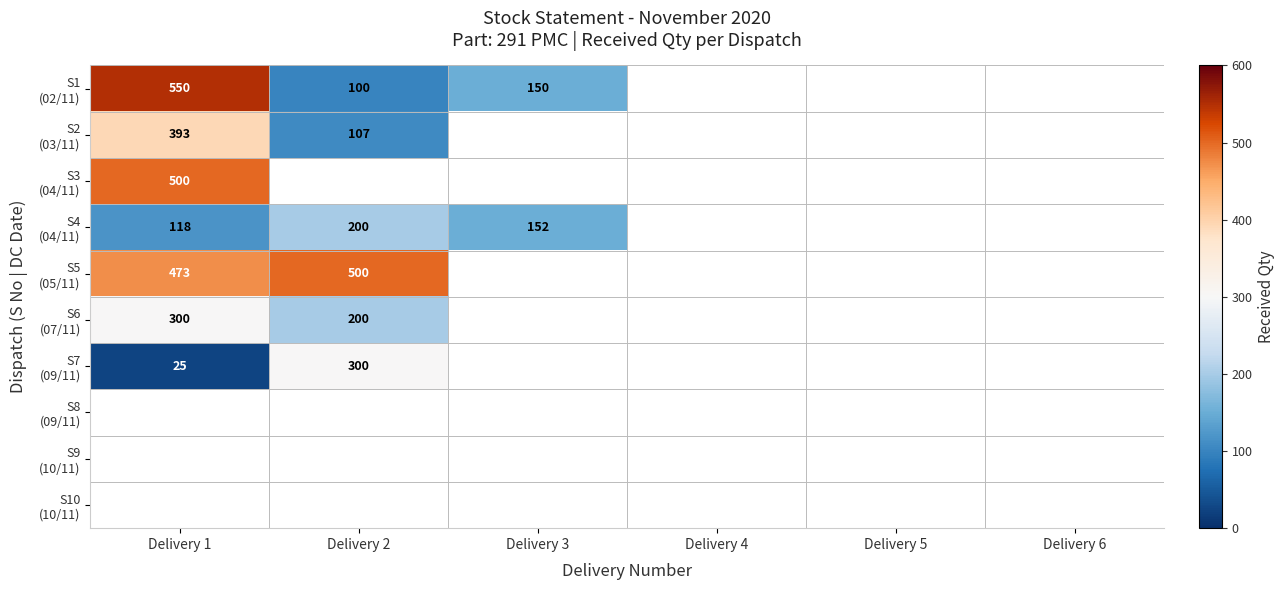

Which category has the highest value across all series?

Delivery 1